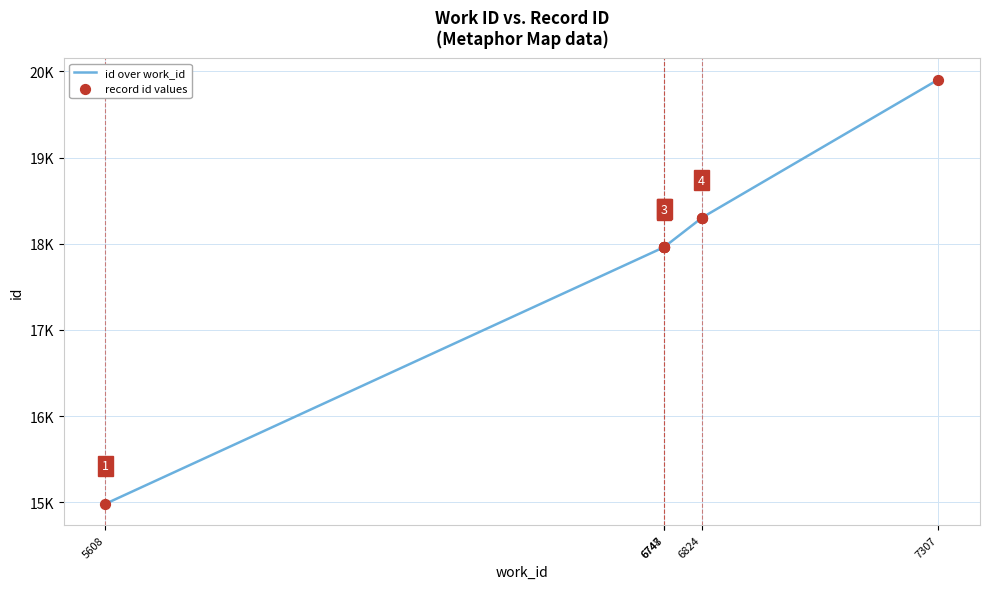

What is the total value across all series at 6747?

35918